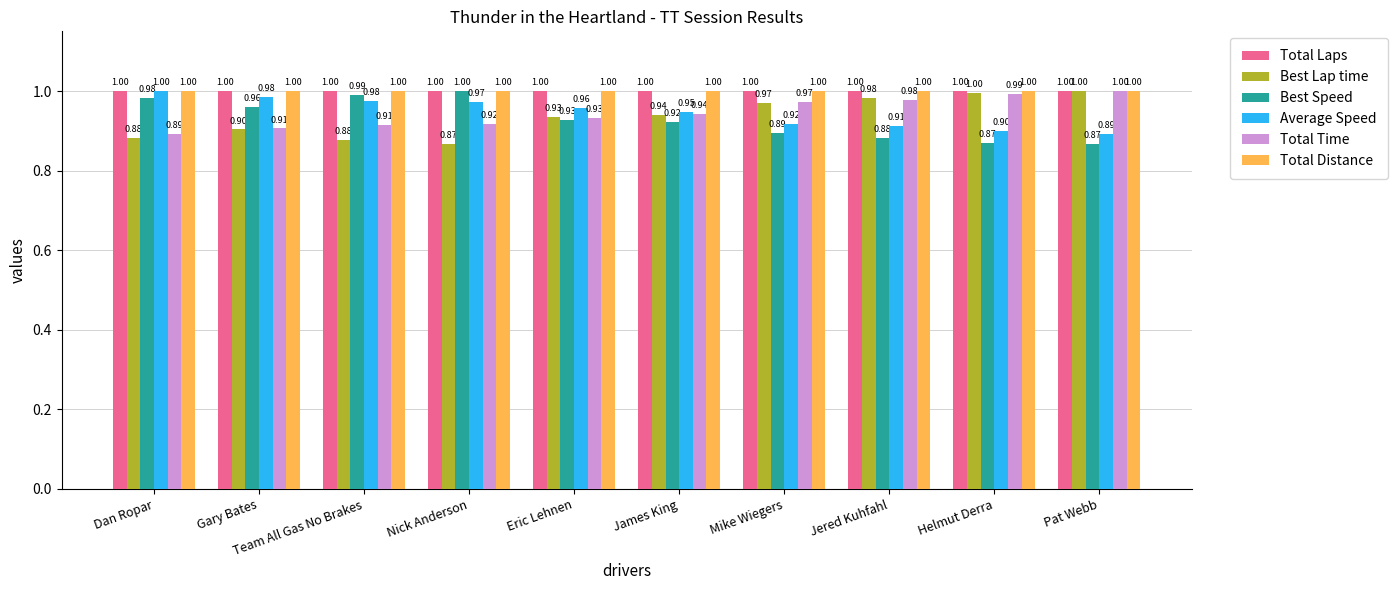

True or false: Best Speed has a value of 1.0 at Dan Ropar.

True